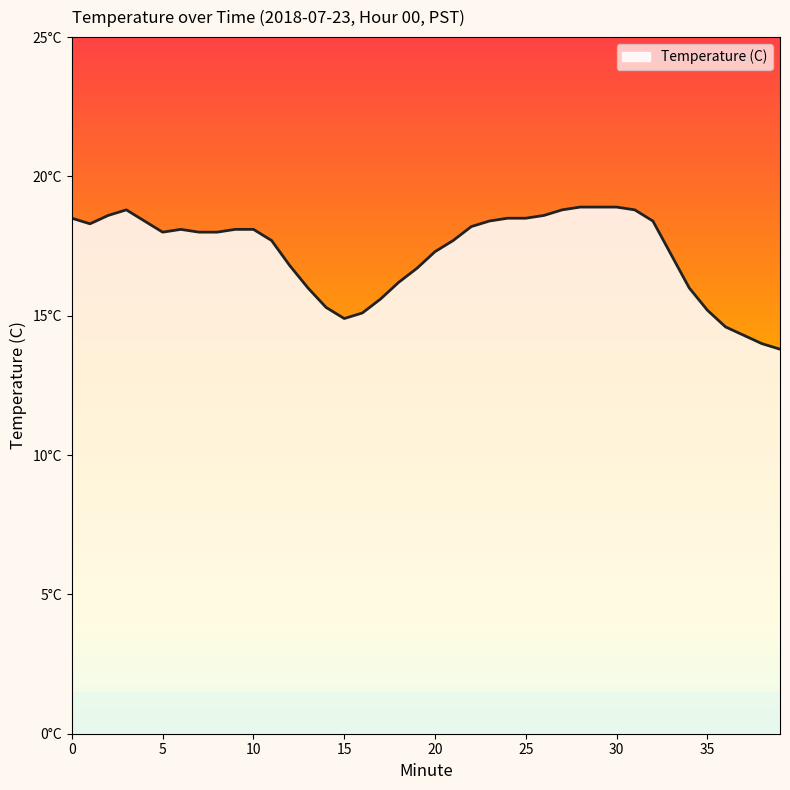

Does the chart have visible grid lines?

No